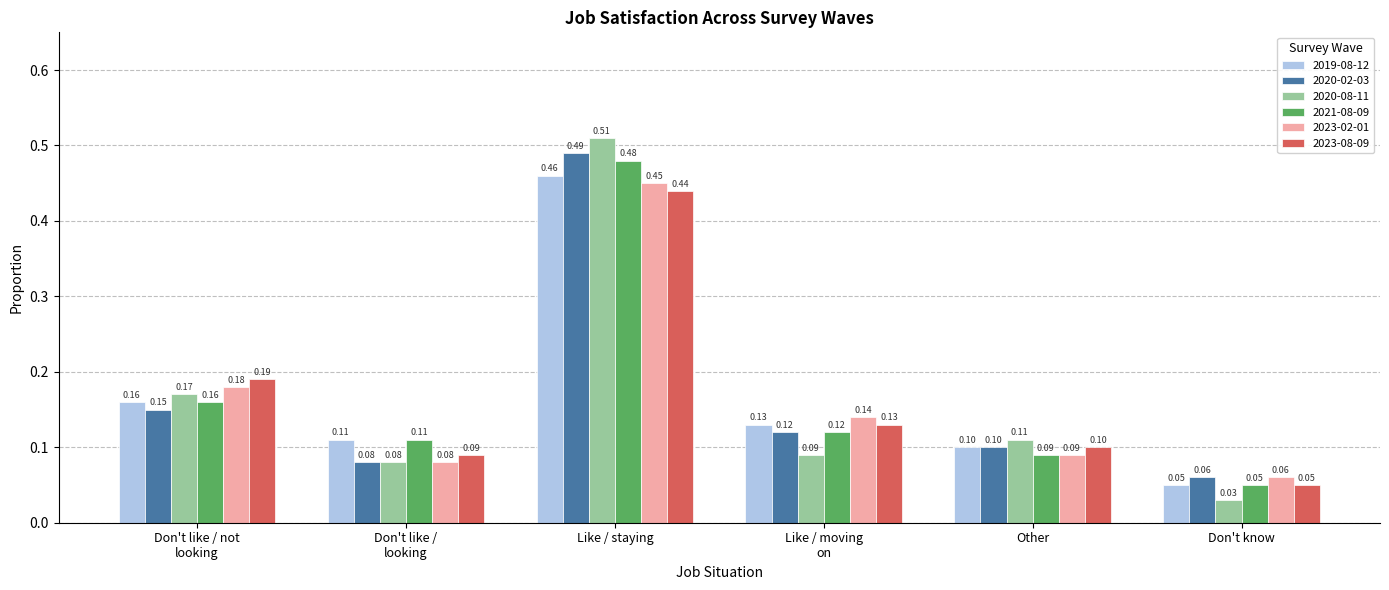

Is the value of 2019-08-12 at Like / staying greater than the value of 2020-08-11 at Other?

Yes